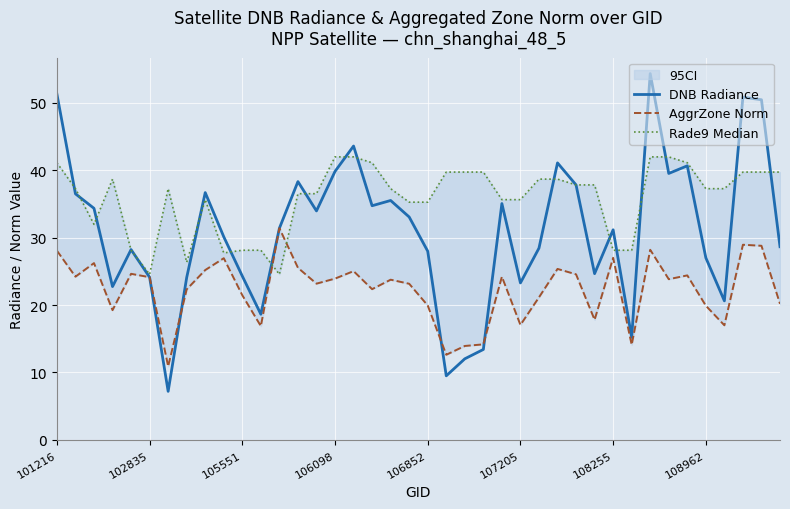

True or false: DNB Radiance has a value of 55.4 at 108255.

False